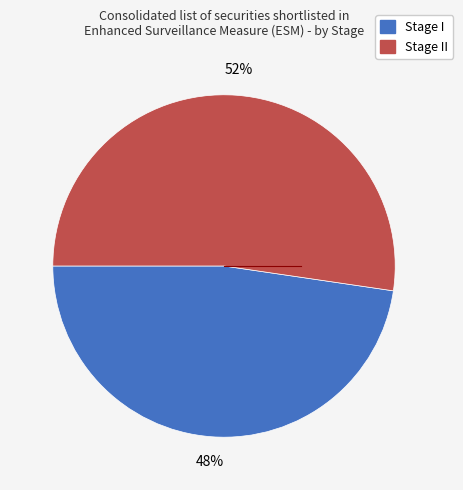

Does any single category account for the majority?

Yes